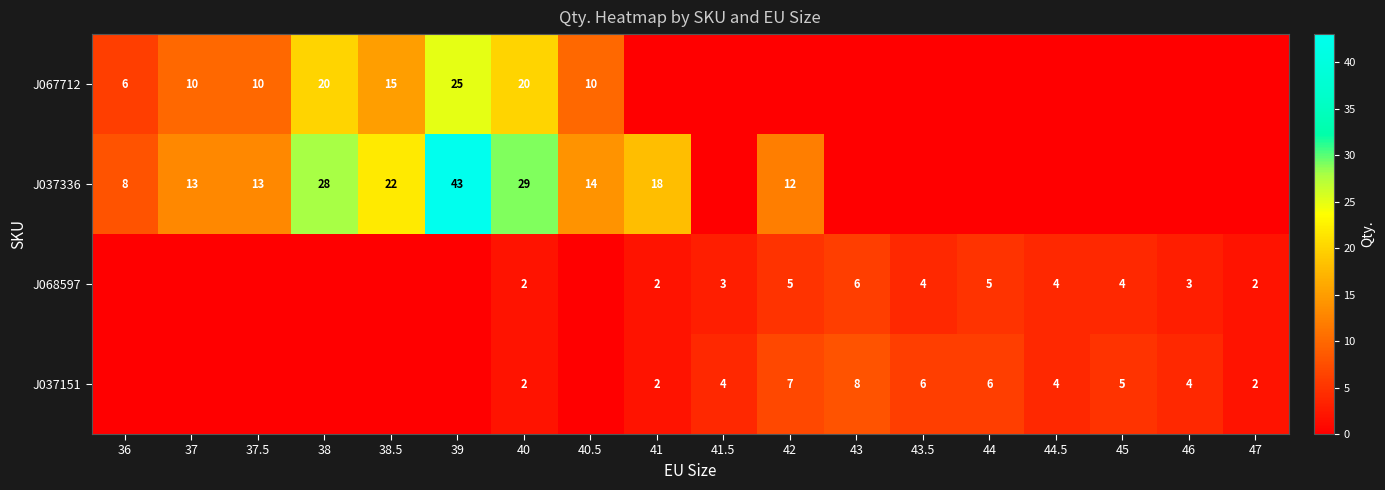

Is the value of J067712 at 40 greater than the value of J068597 at 42?

Yes